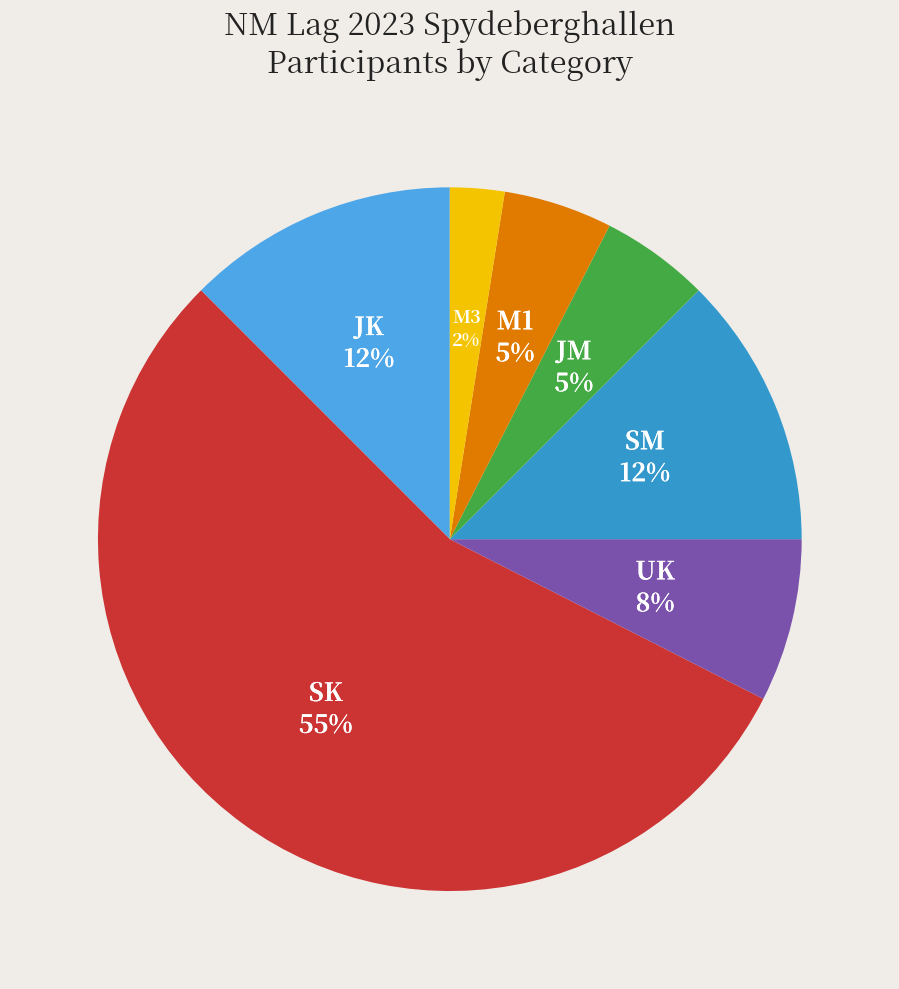

Does any single category account for the majority?

Yes